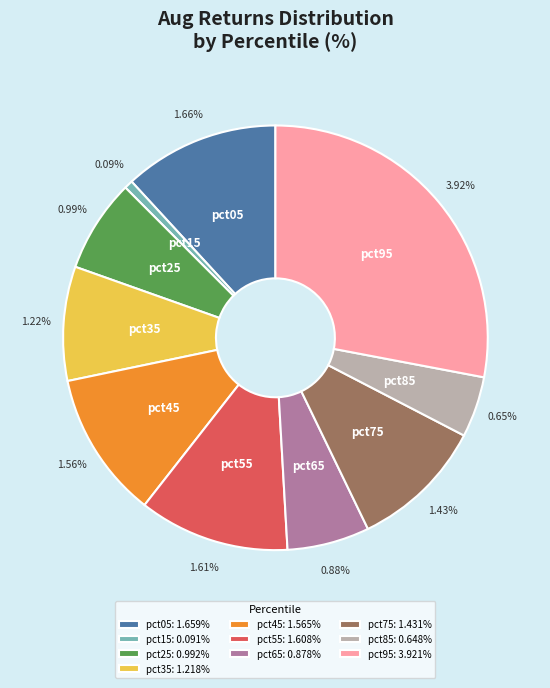

What percentage is the pct25 slice, to the nearest percent?

7%